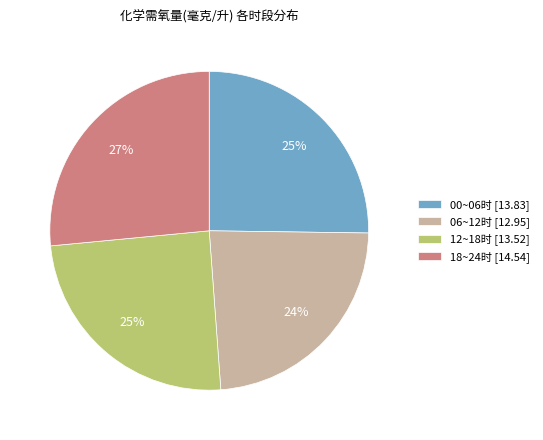

Combined, do 12~18时 [13.52] and 18~24时 [14.54] account for over 50%?

Yes